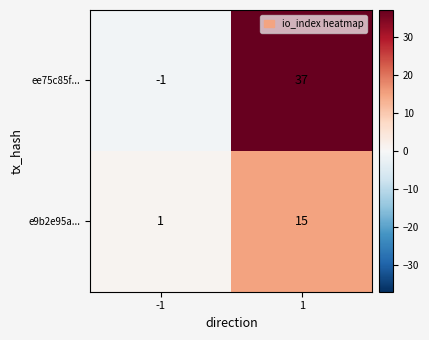

What is the spread (max minus min) of values at -1?

2